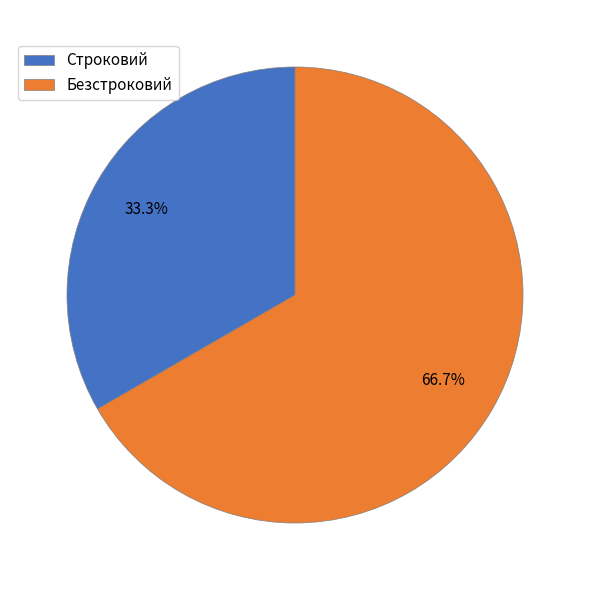

What is the majority slice?

Безстроковий